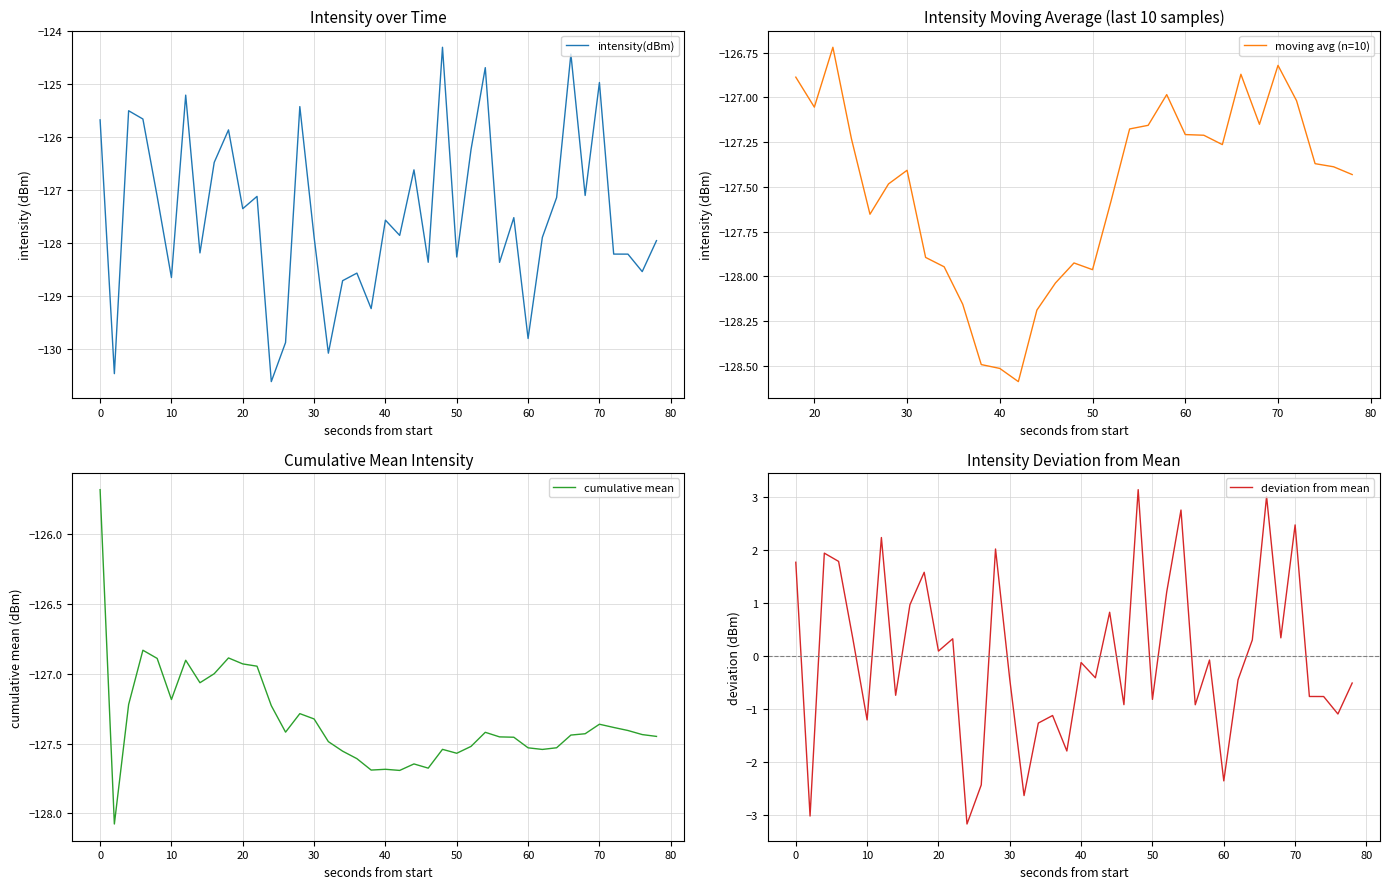

True or false: intensity(dBm) has a value of -213.1 at 20.

False